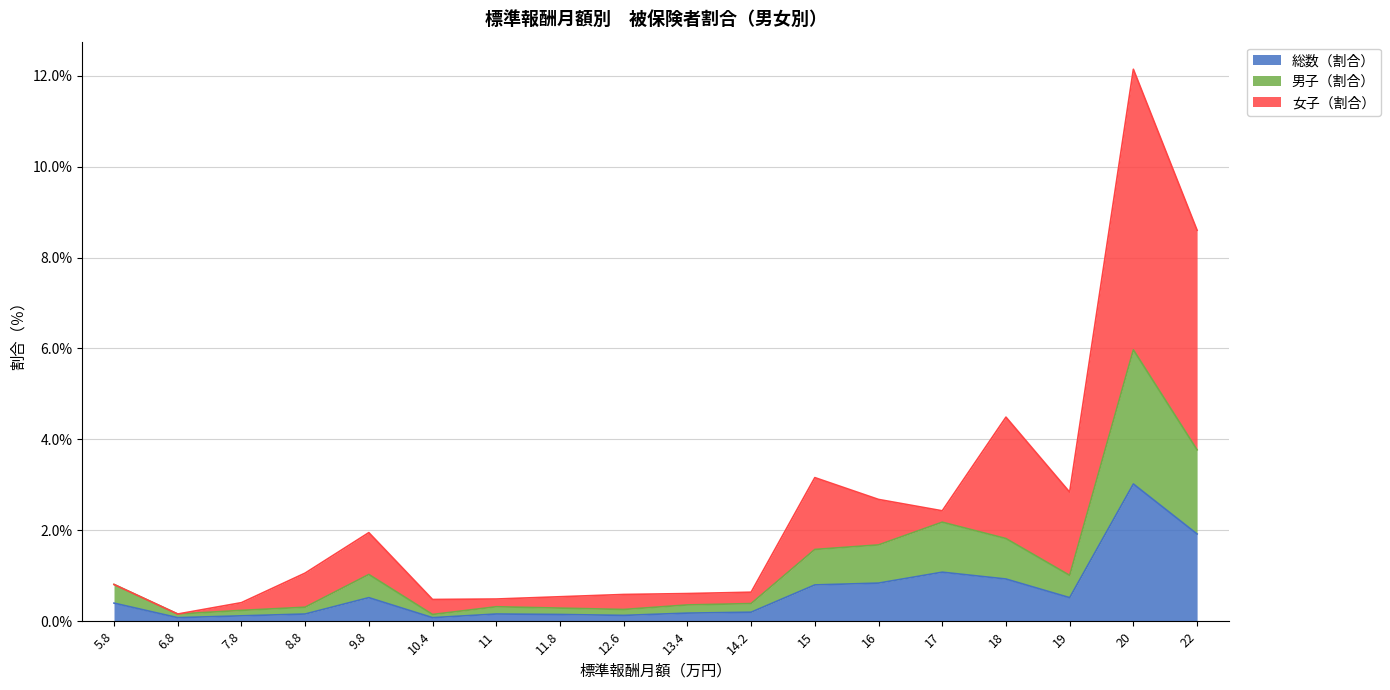

What are all the series names shown in the legend?

総数（割合）, 男子（割合）, 女子（割合）